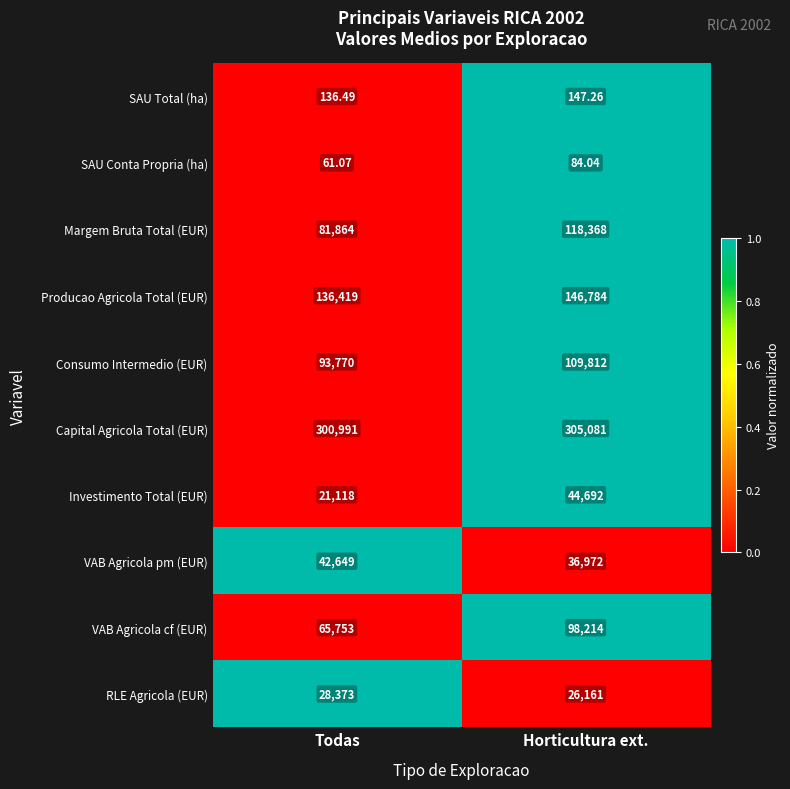

List the series in order of their peak value, highest first.

Capital Agricola Total (EUR), Producao Agricola Total (EUR), Margem Bruta Total (EUR), Consumo Intermedio (EUR), VAB Agricola cf (EUR), Investimento Total (EUR), VAB Agricola pm (EUR), RLE Agricola (EUR), SAU Total (ha), SAU Conta Propria (ha)